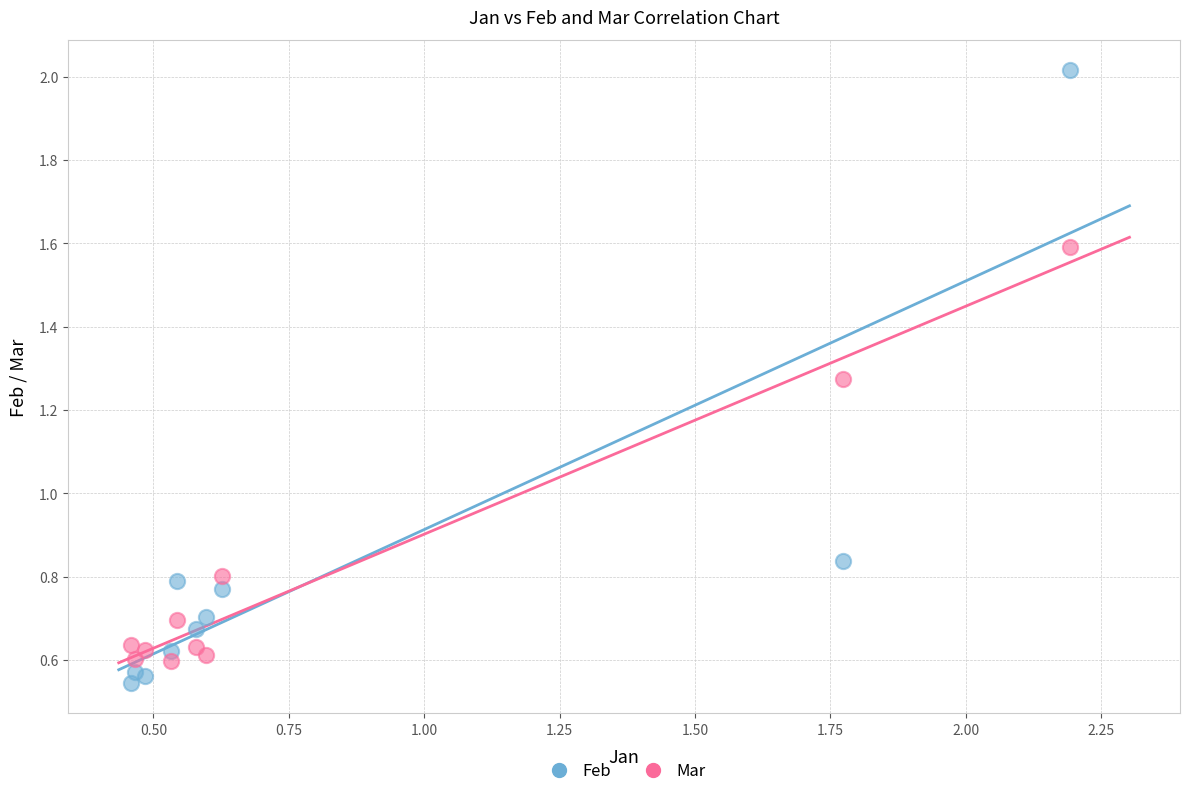

Which series reaches the maximum Y coordinate?

Feb